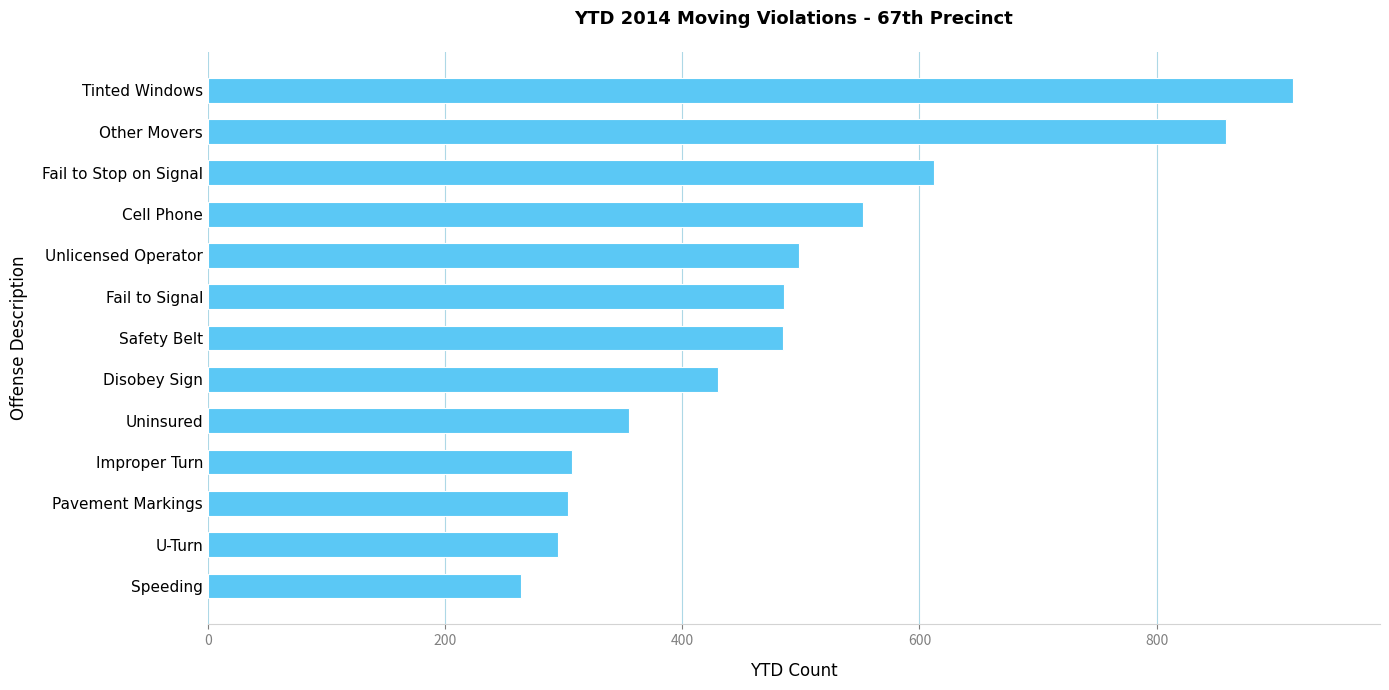

What is the sum of all values?

6361